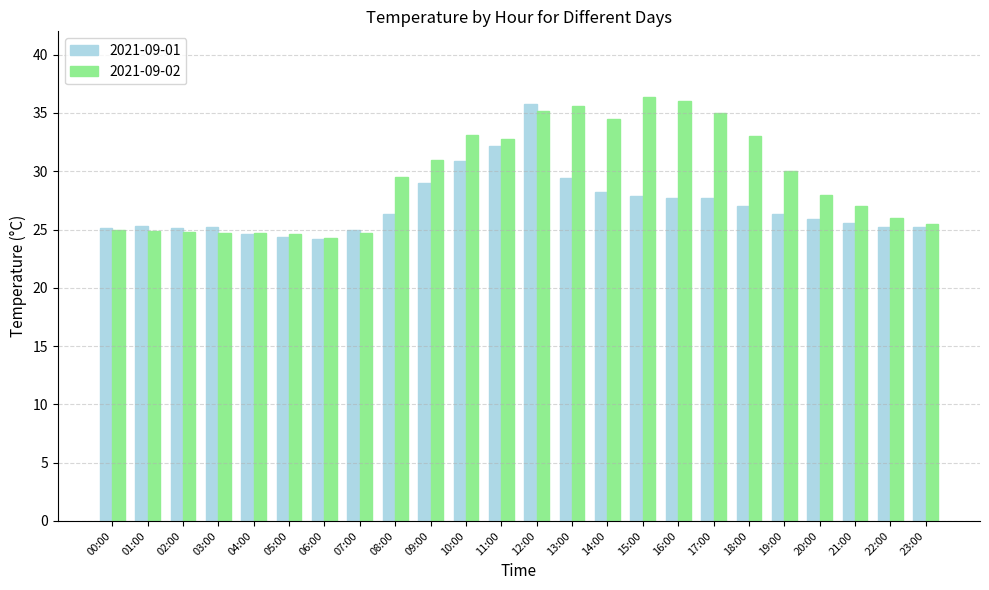

The value of 2021-09-01 at 13:00 is 29.4. True or false?

True